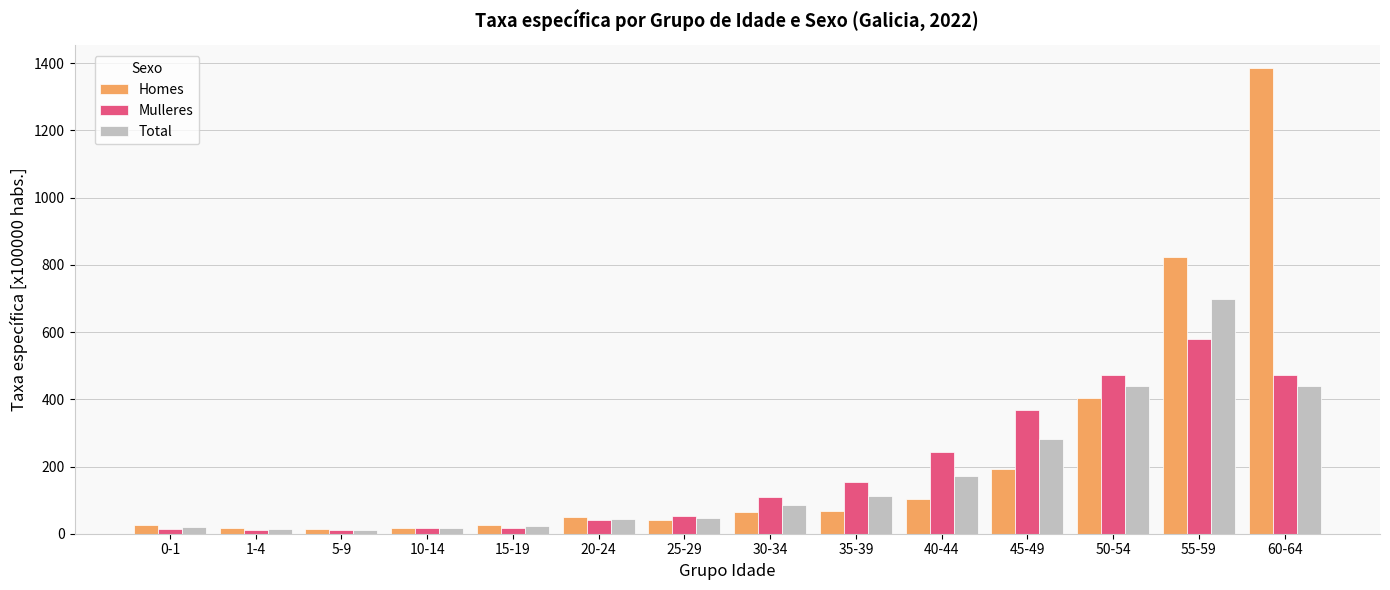

What is the spread (max minus min) of values at 55-59?

242.9